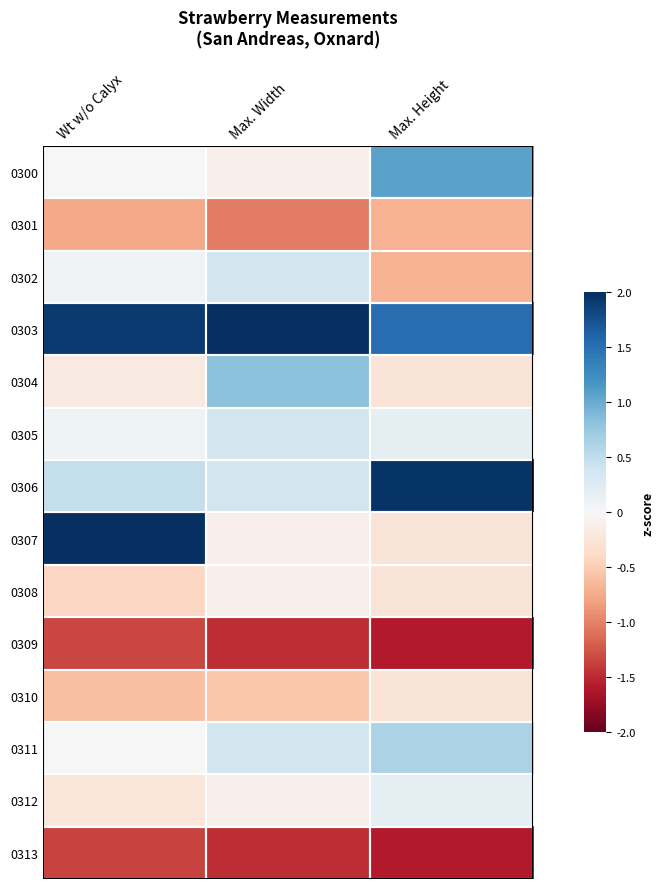

At how many categories does at least one series exceed 0?

3